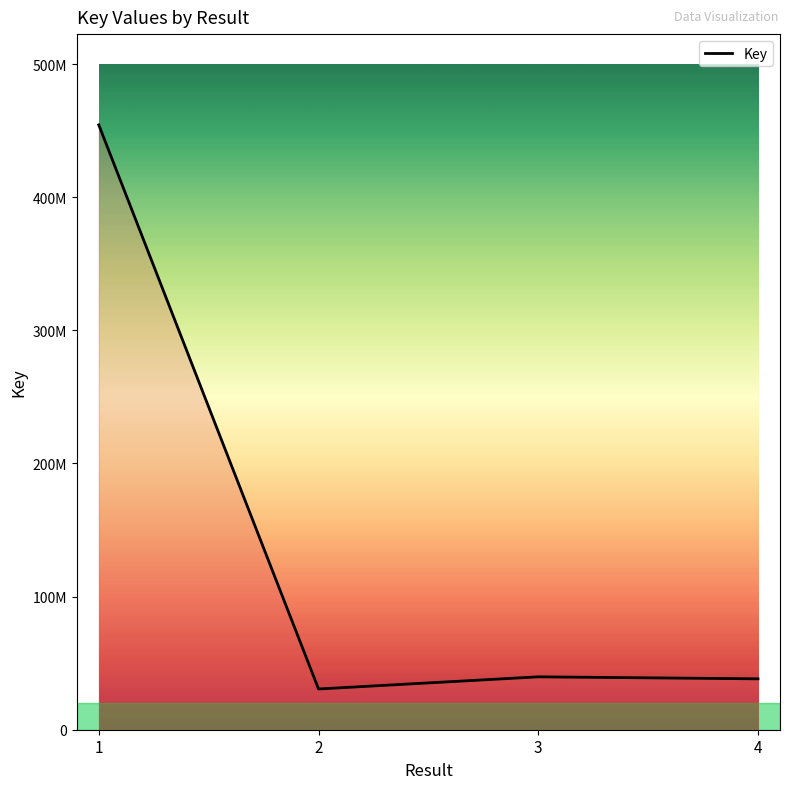

How many interior local valleys (lower than both neighbors) does the data have?

1